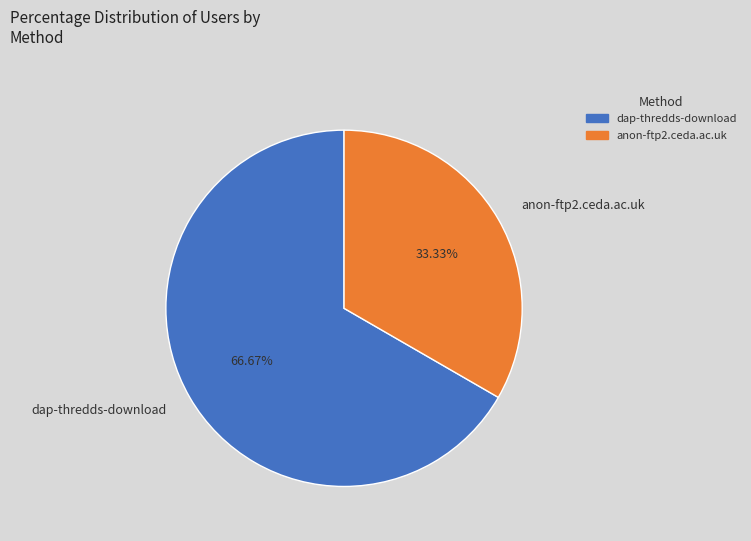

Which category has the smallest portion of the pie?

anon-ftp2.ceda.ac.uk